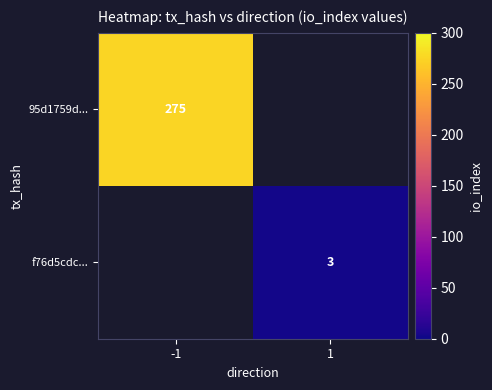

The value of f76d5cdc... at 1 is 5.2. True or false?

False